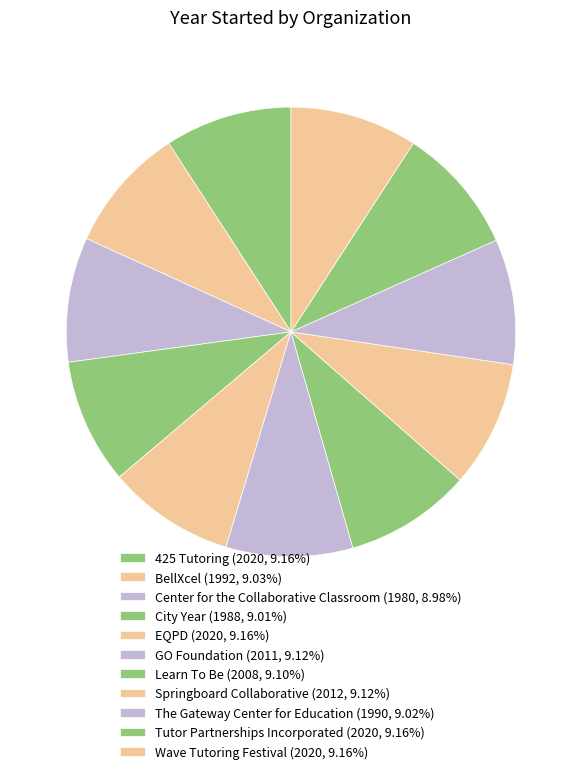

To the nearest percent, what is the average slice percentage?

9%